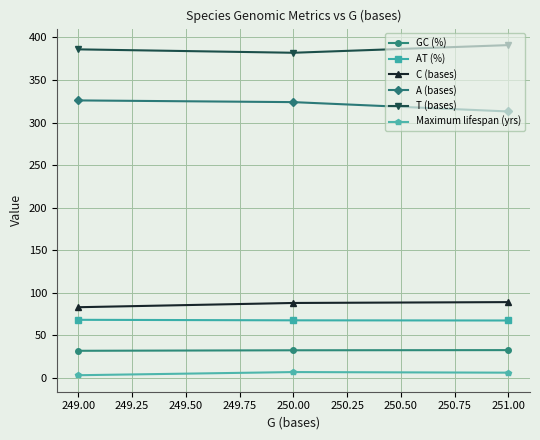

At how many categories does at least one series exceed 319?

3